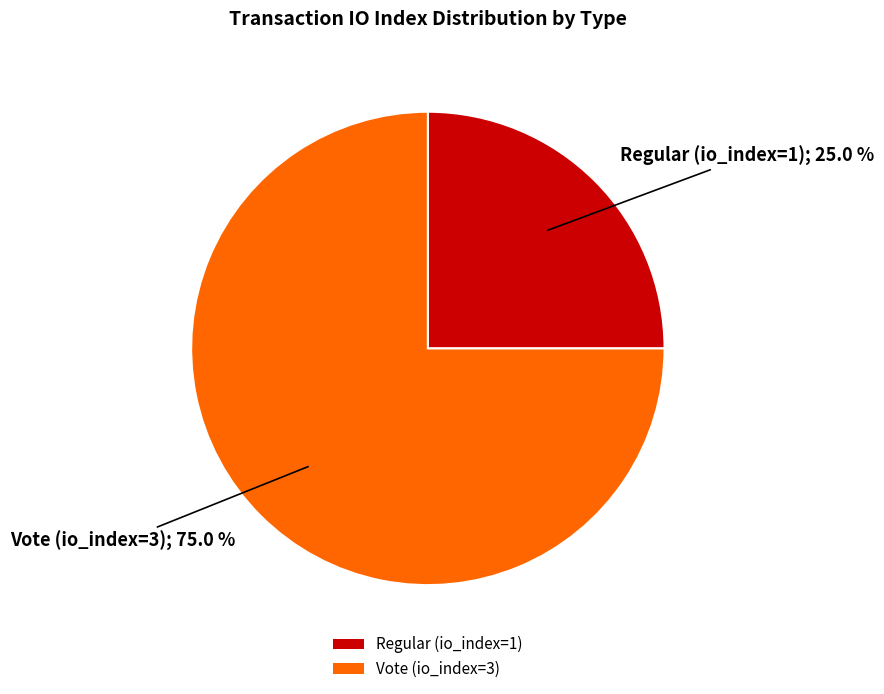

To the nearest percent, what is the combined percentage of Regular (io_index=1) and Vote (io_index=3)?

100%